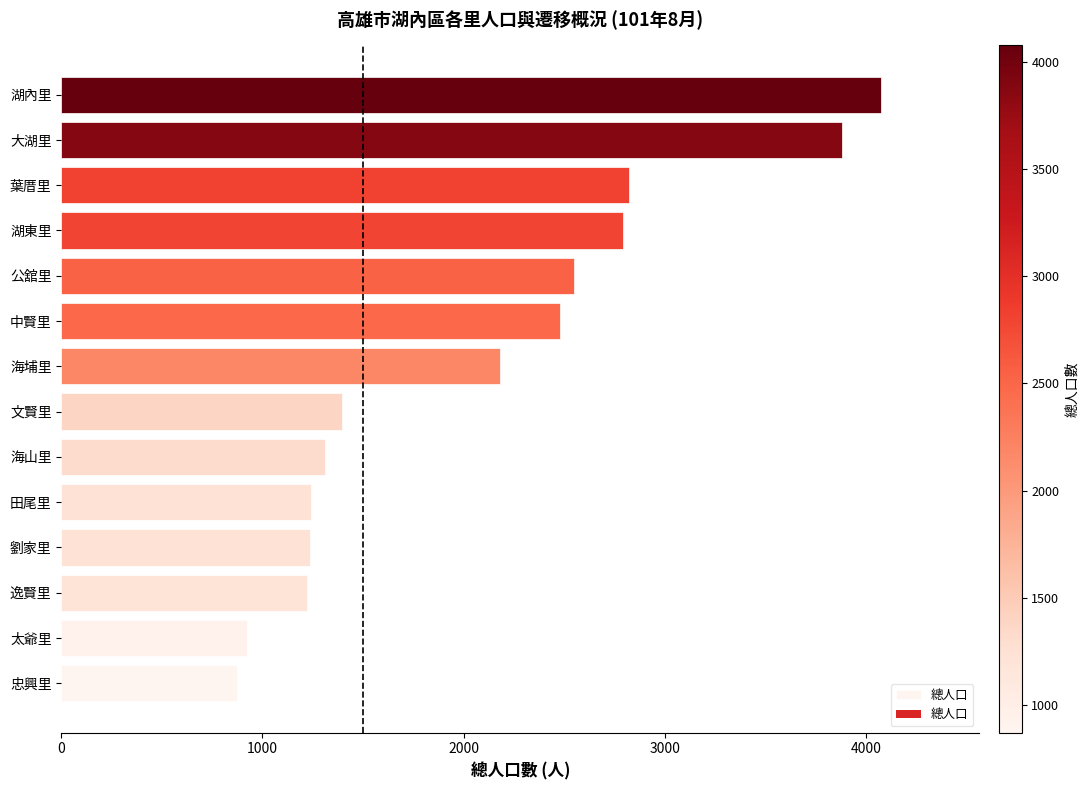

Which label corresponds to the largest value in the chart?

湖內里